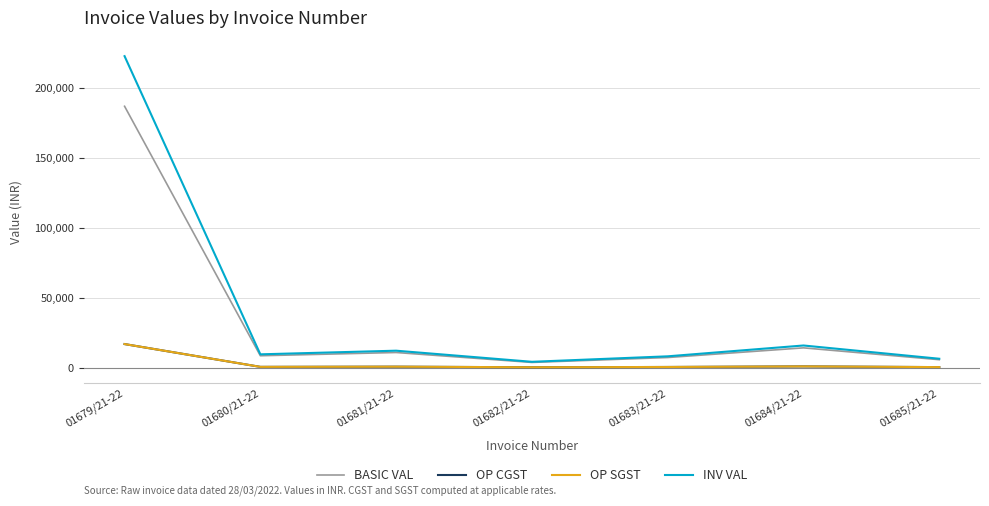

Which series has the largest total across all categories?

INV VAL